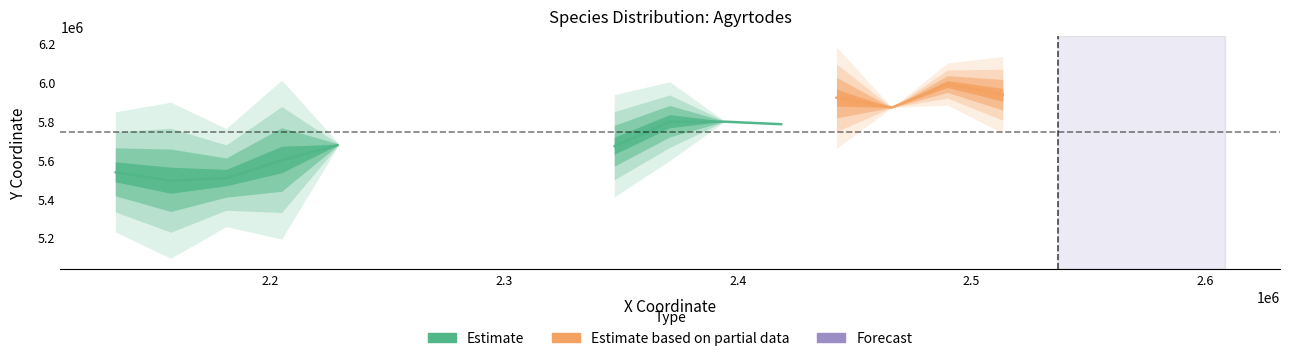

Where is the first local maximum for Agyrtodes_X?

4